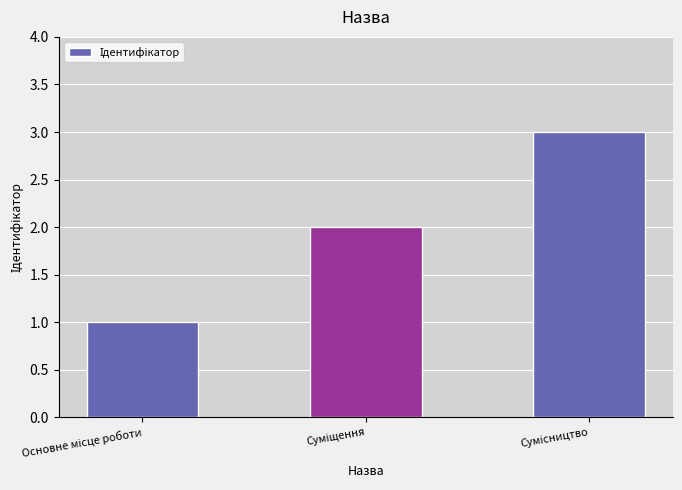

What is the difference between the second highest and minimum values?

1